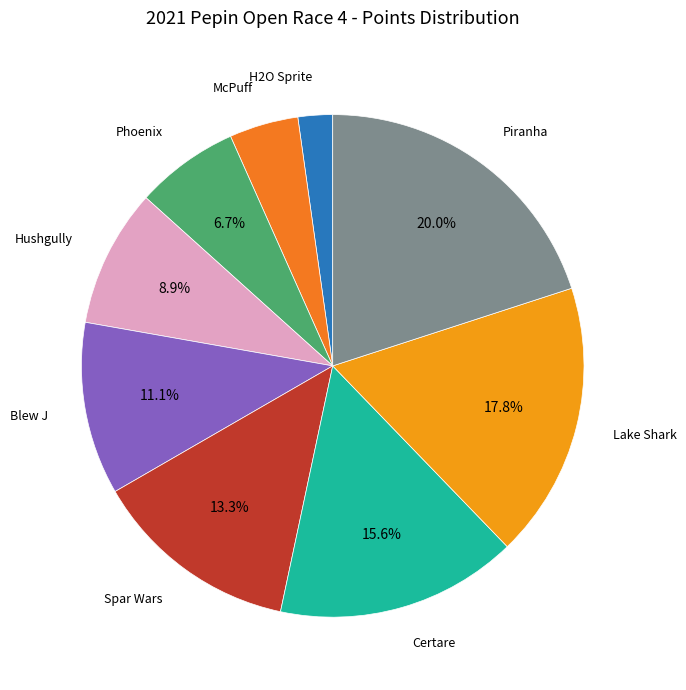

Between Piranha and Spar Wars, which is larger?

Piranha